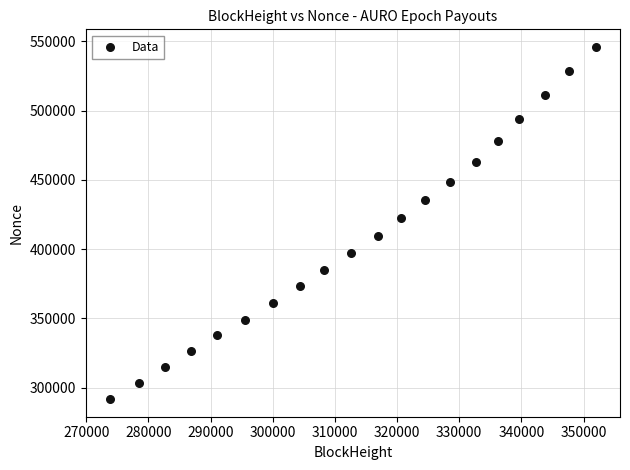

What is the range of Y values (max minus min)?

254289